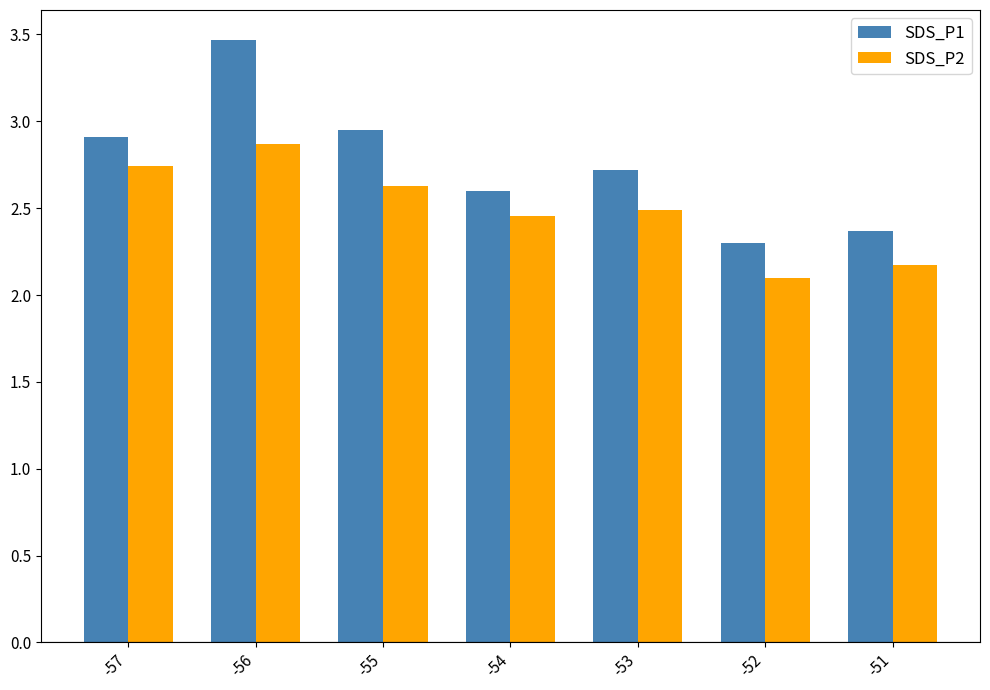

What is the highest value of the SDS_P1 series?

3.5